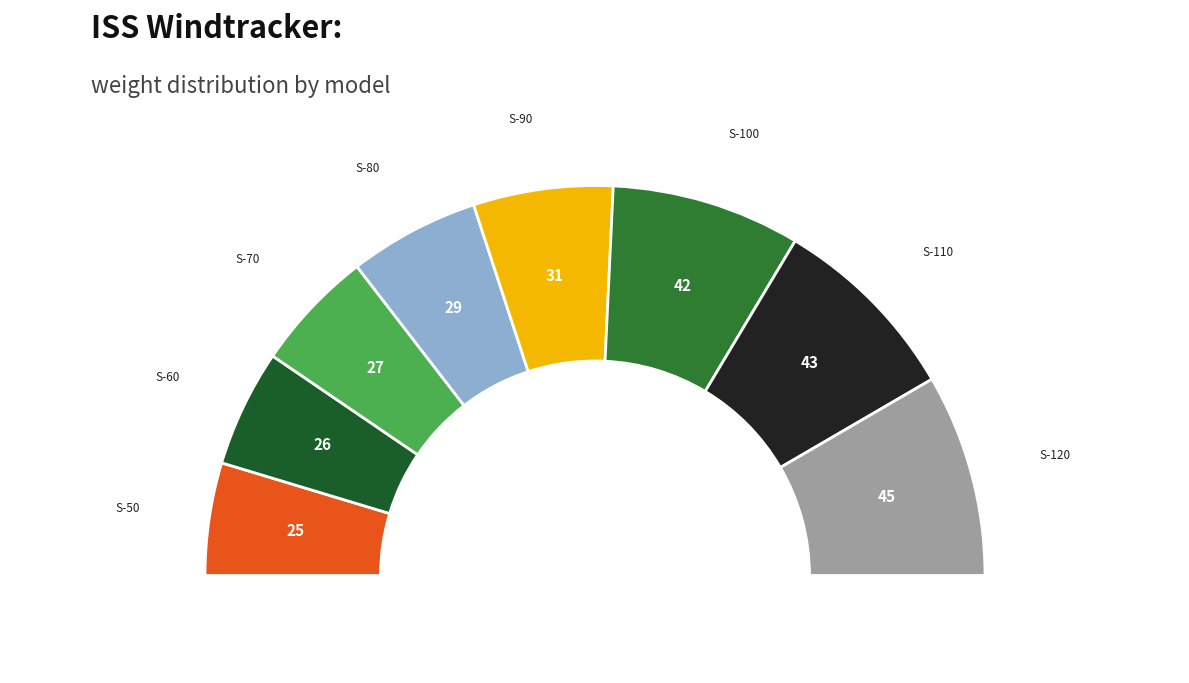

What percentage is the S-50 ISS WINDTRACKER slice, to the nearest percent?

9%